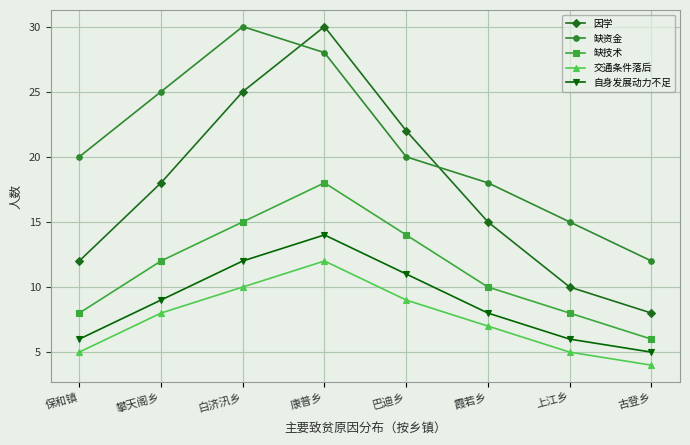

Is the value of 自身发展动力不足 at 康普乡 greater than the value of 因学 at 康普乡?

No